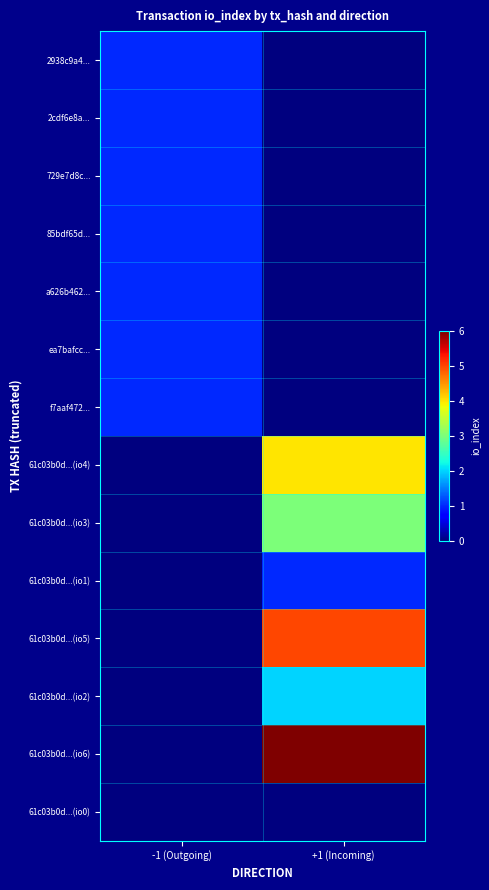

At how many categories does at least one series exceed 2?

1